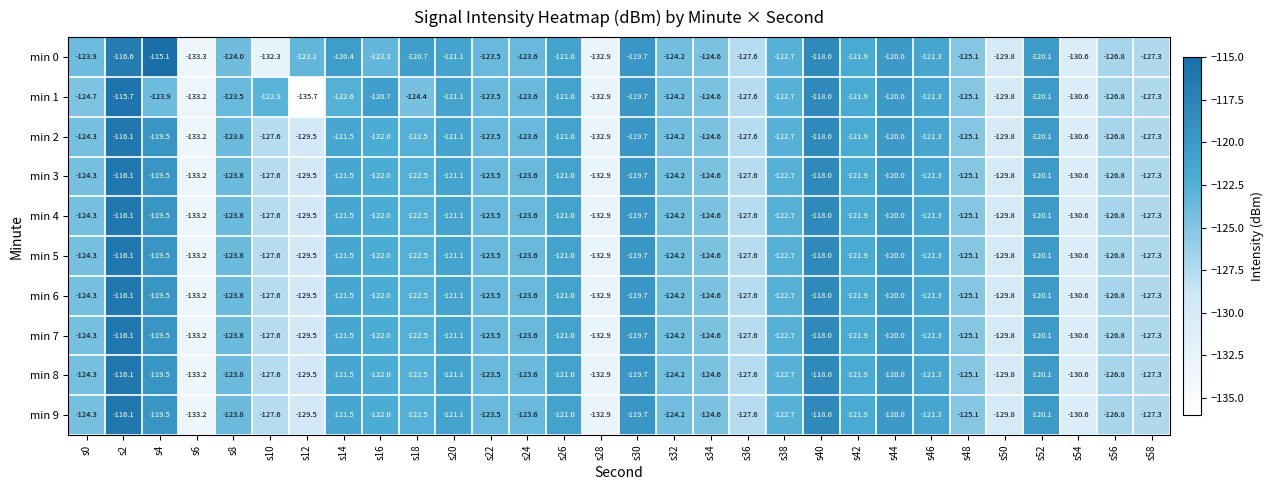

Which category has the lowest value across all series?

s12